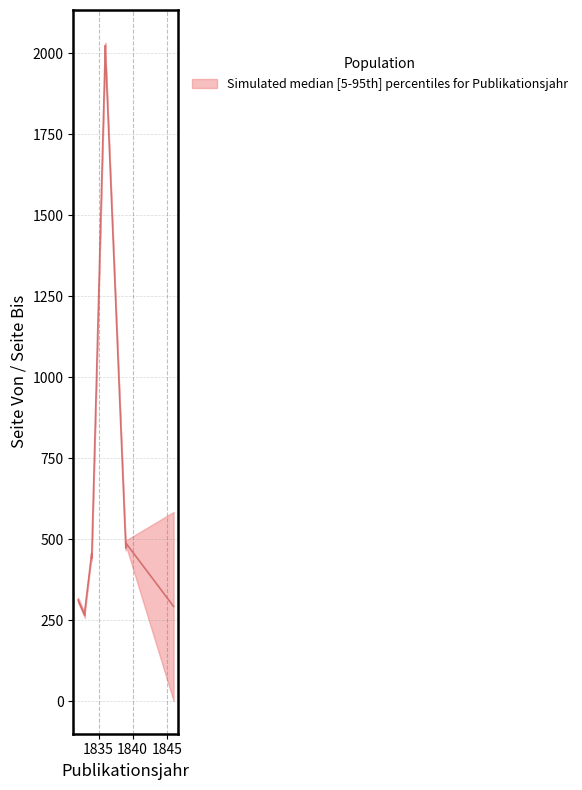

What is the average value of the Seite Von series?

668